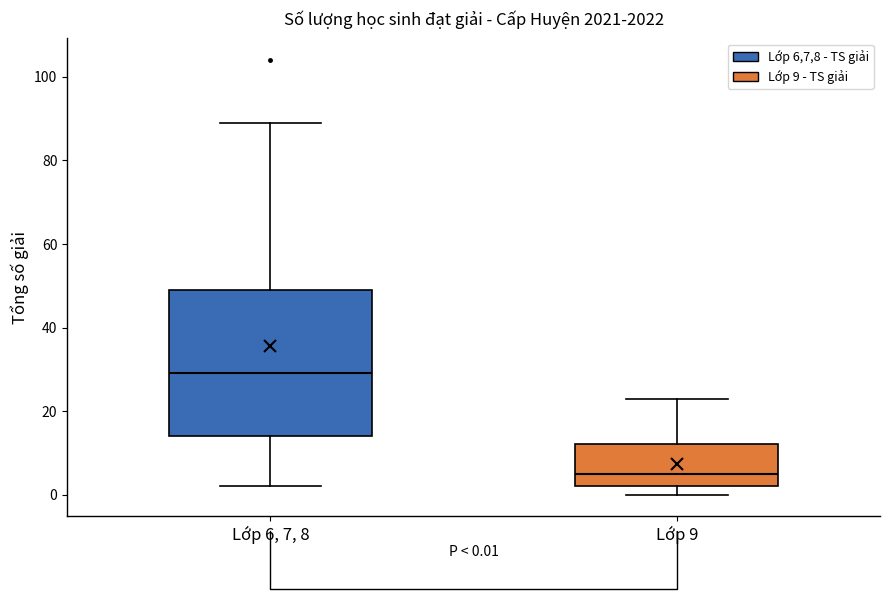

Which box's median line is the highest?

Lớp 6, 7, 8